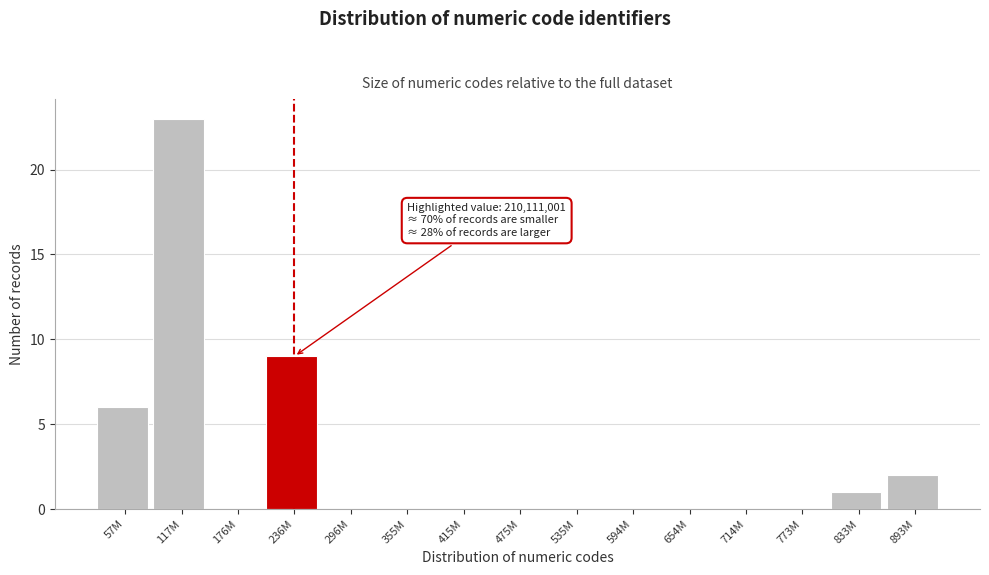

Reading left to right, what are all the values shown in this chart?

57M=6	117M=23	176M=0	236M=9	296M=0	355M=0	415M=0	475M=0	535M=0	594M=0	654M=0	714M=0	773M=0	833M=1	893M=2